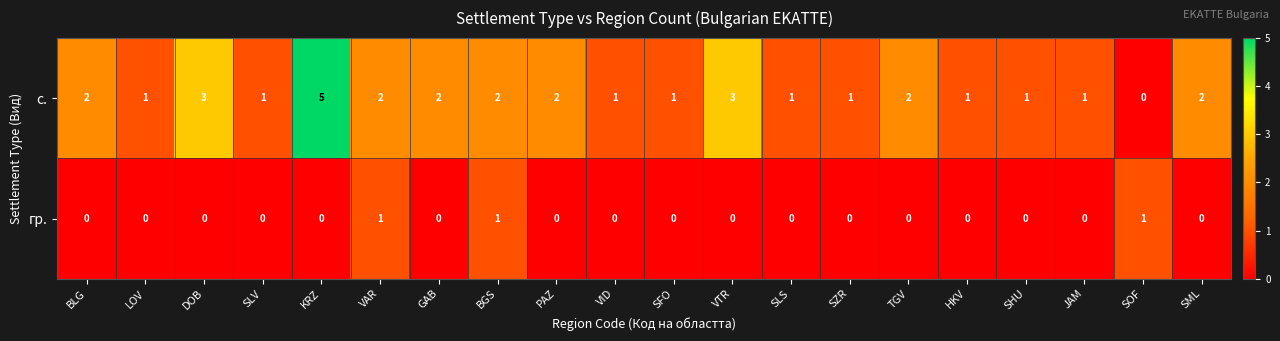

Which series has the largest total across all categories?

с.